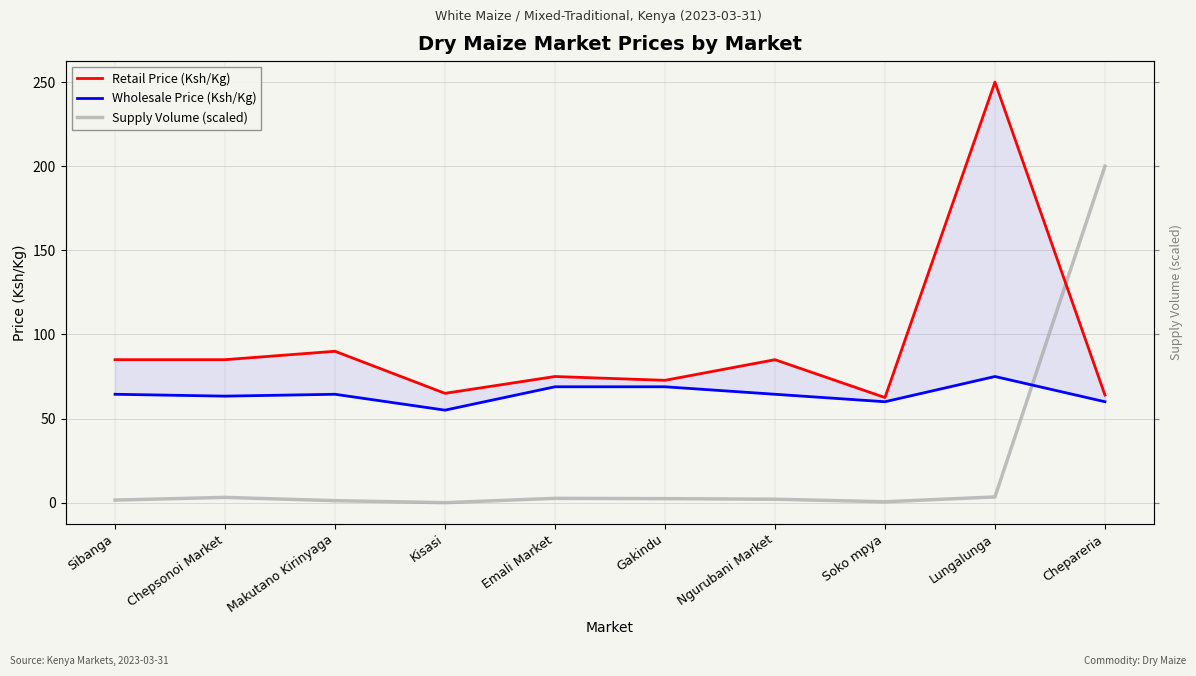

True or false: Retail Price (Ksh/Kg) and Supply Volume (scaled) intersect in this chart.

True